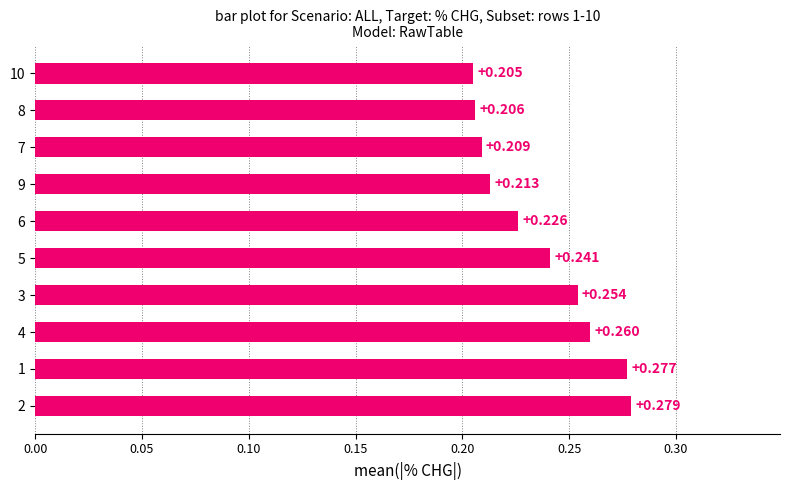

Which label corresponds to the smallest value in the chart?

10